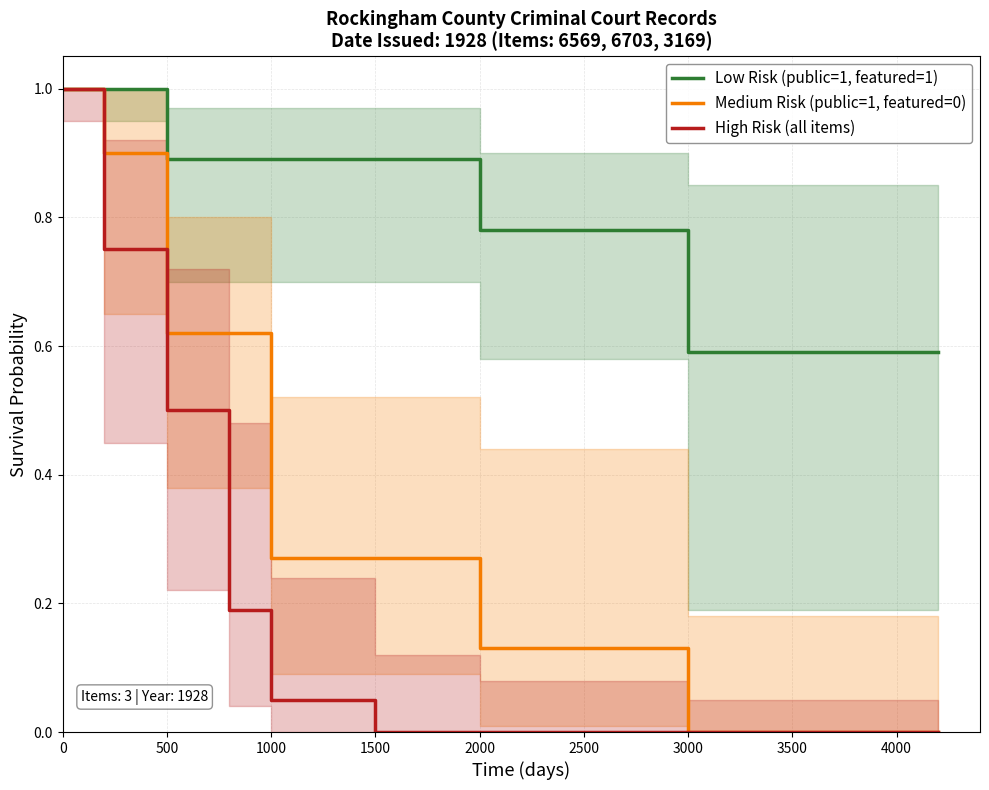

What is the maximum value for Low Risk (public=1, featured=1)?

1.0